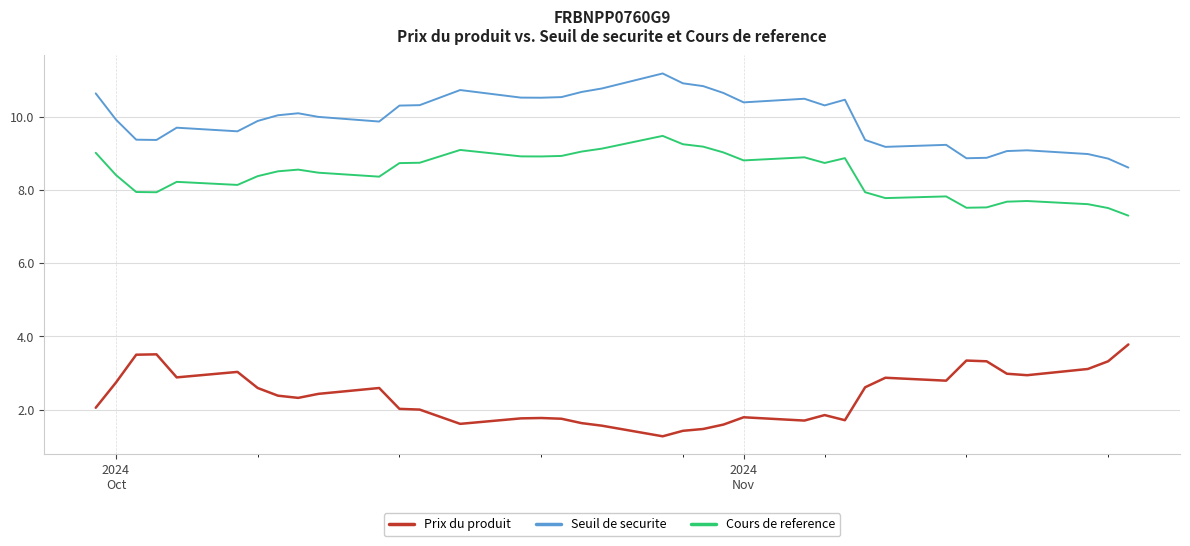

Rank the series by their average value, from highest to lowest.

Seuil de securite, Cours de reference, Prix du produit